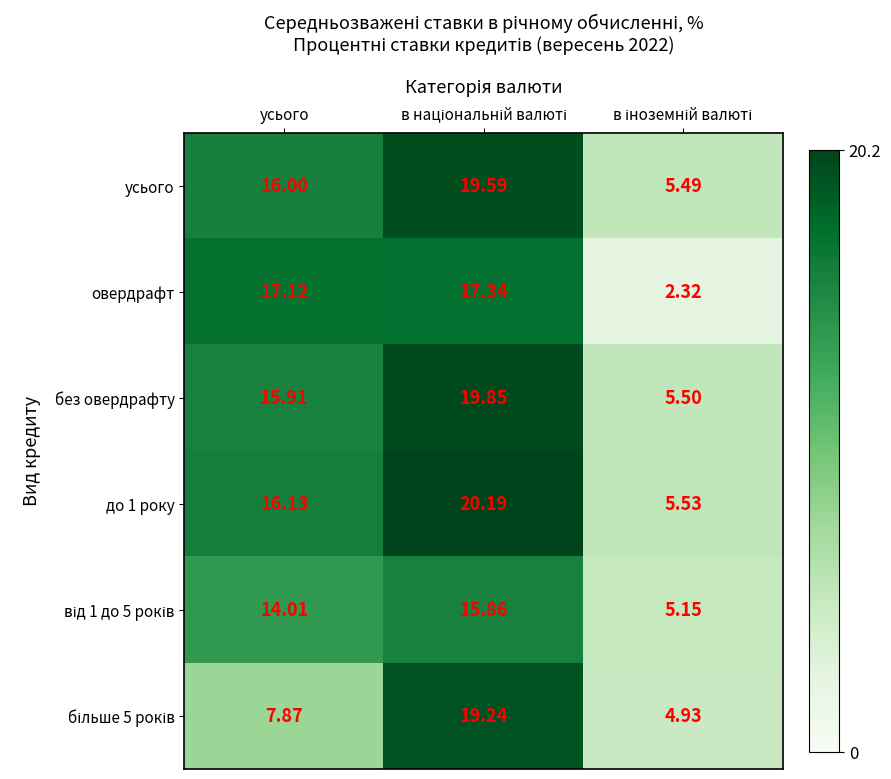

At how many categories does at least one series exceed 9?

2